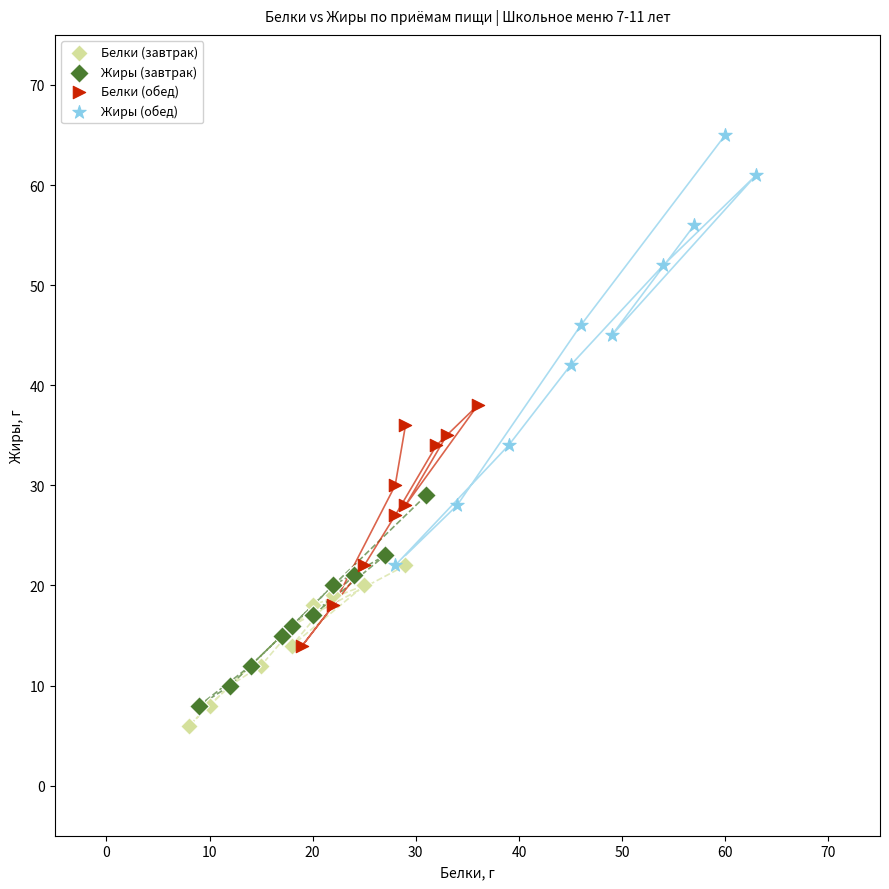

Which series reaches the maximum Y coordinate?

Жиры (обед)